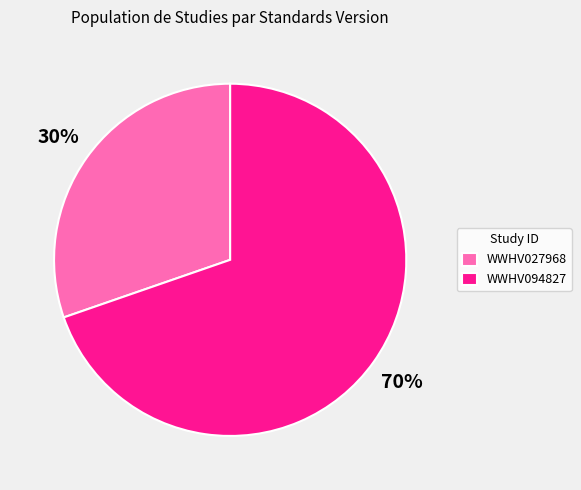

Which slice is the largest?

WWHV094827